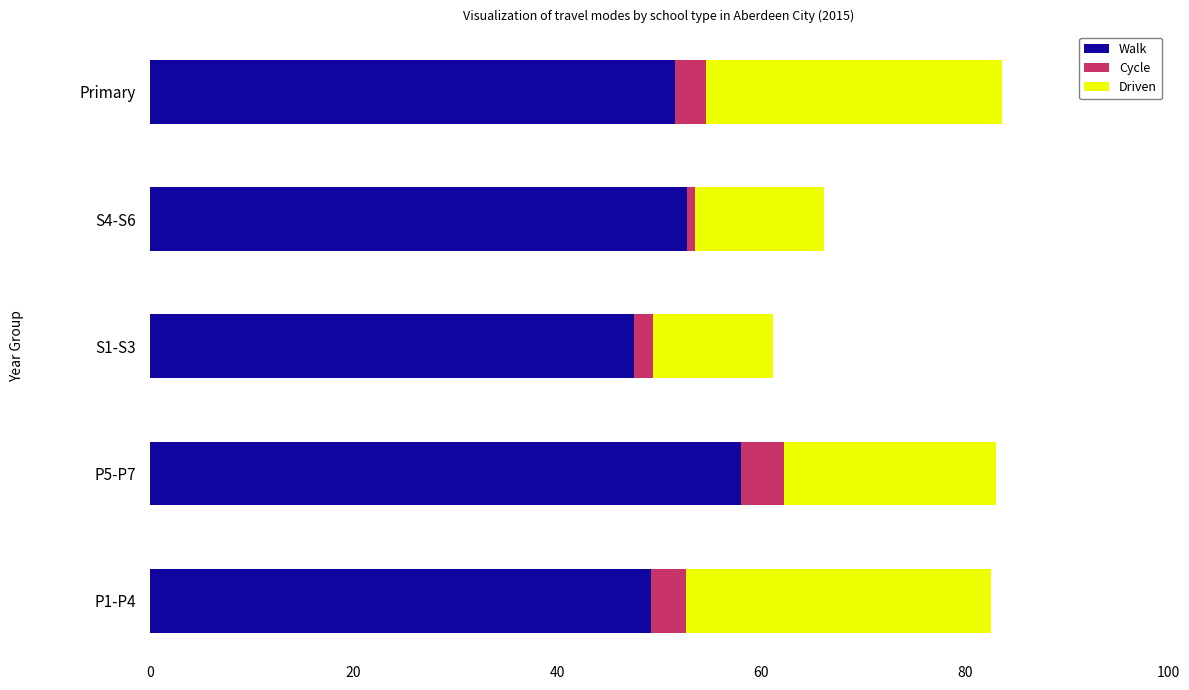

Is it true that Walk equals 73.6 at Primary?

False